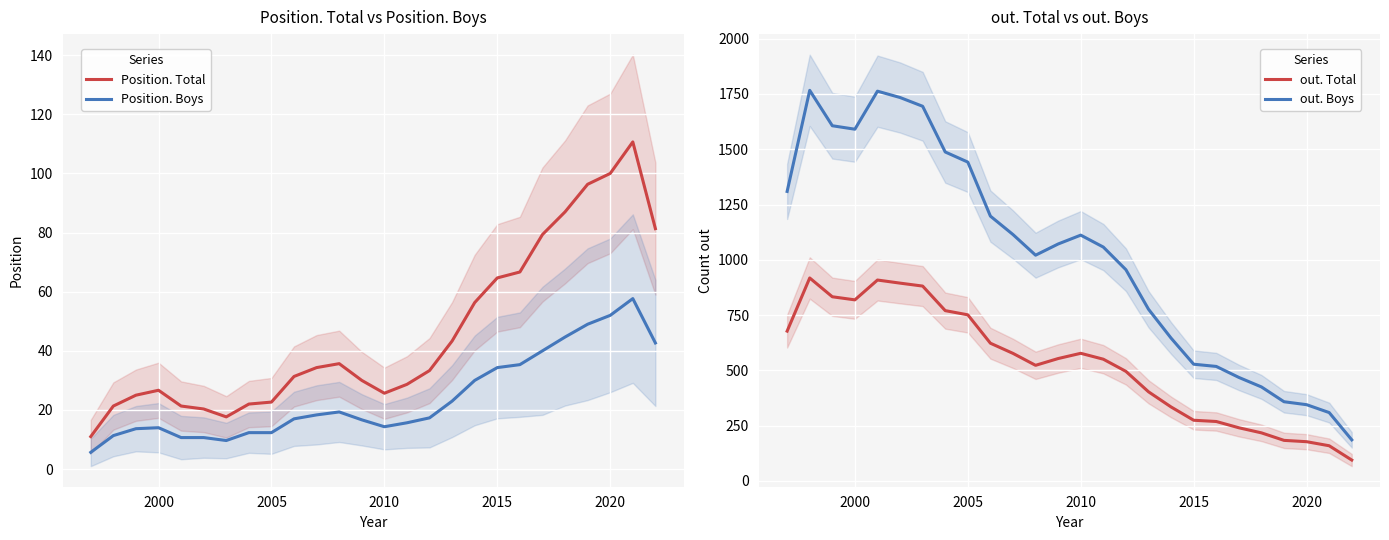

What is the highest value of the Position. Boys series?

57.7